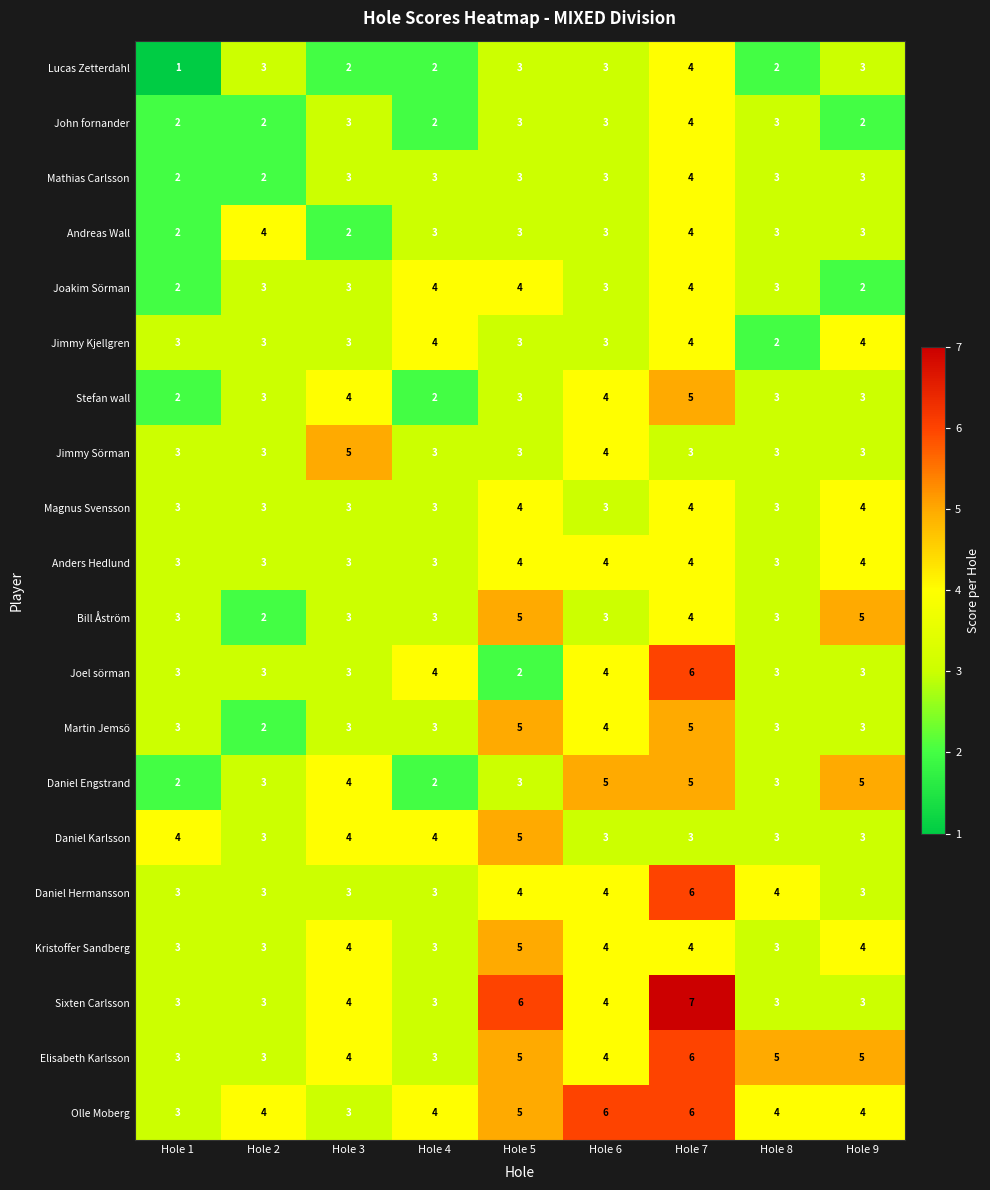

At which category is the sum across all series the highest?

Hole 7